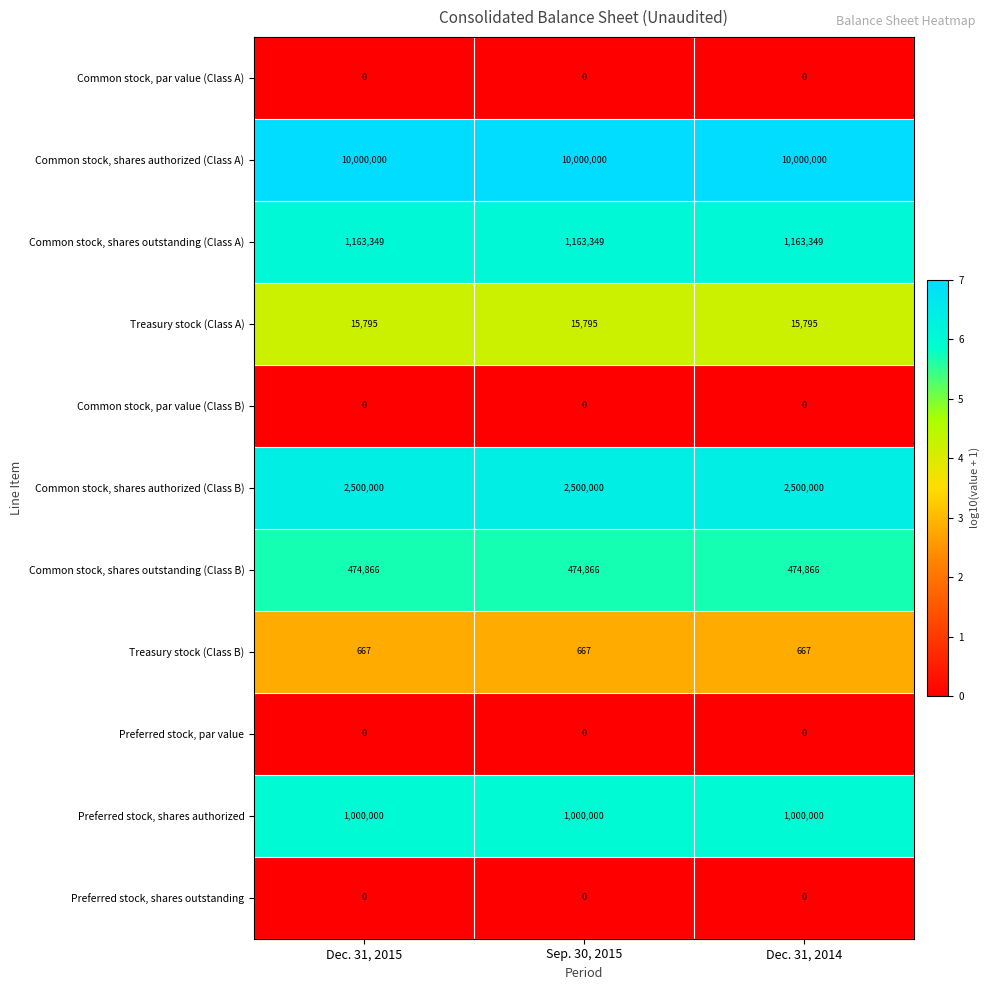

Is it true that Treasury stock (Class B) equals 1071 at Sep. 30, 2015?

False